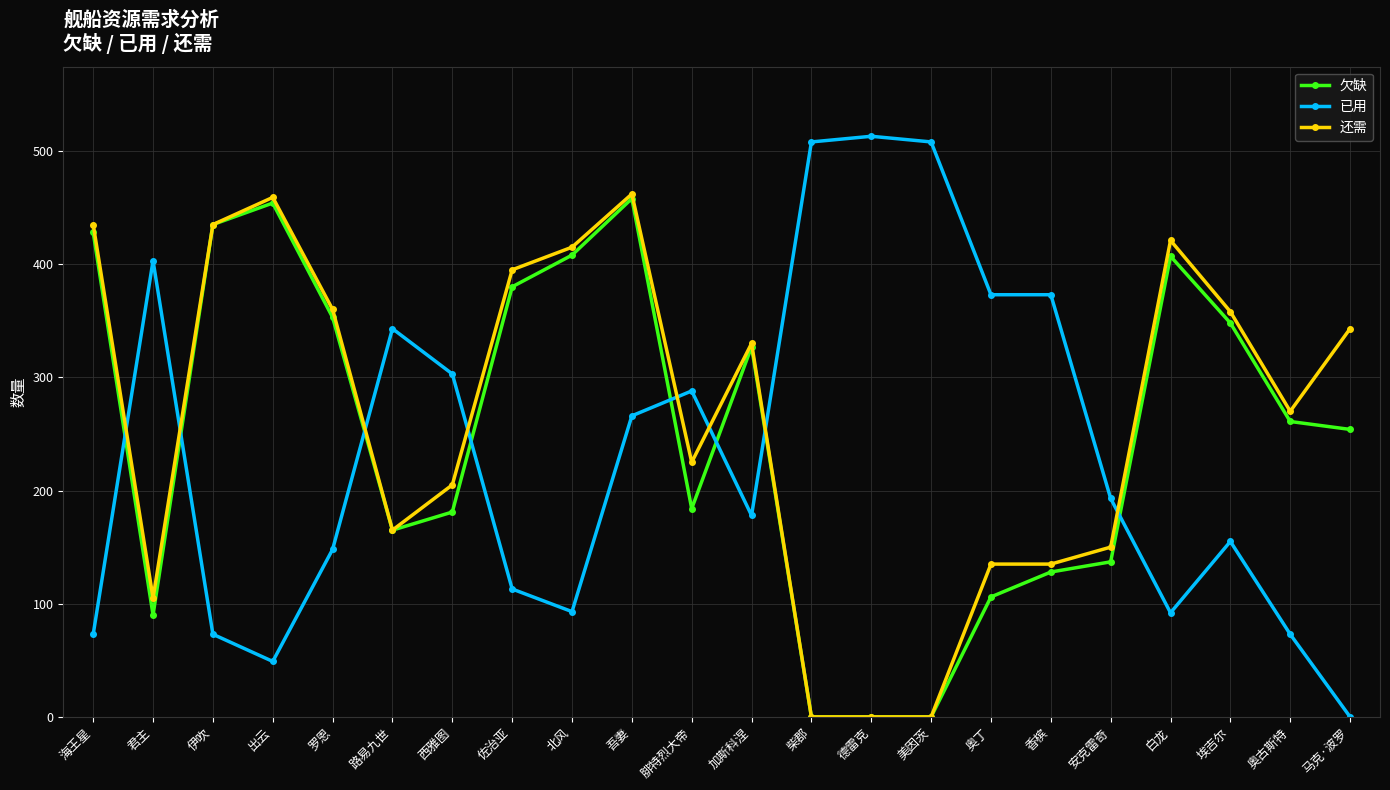

What is the total value across all series at 白龙?

920